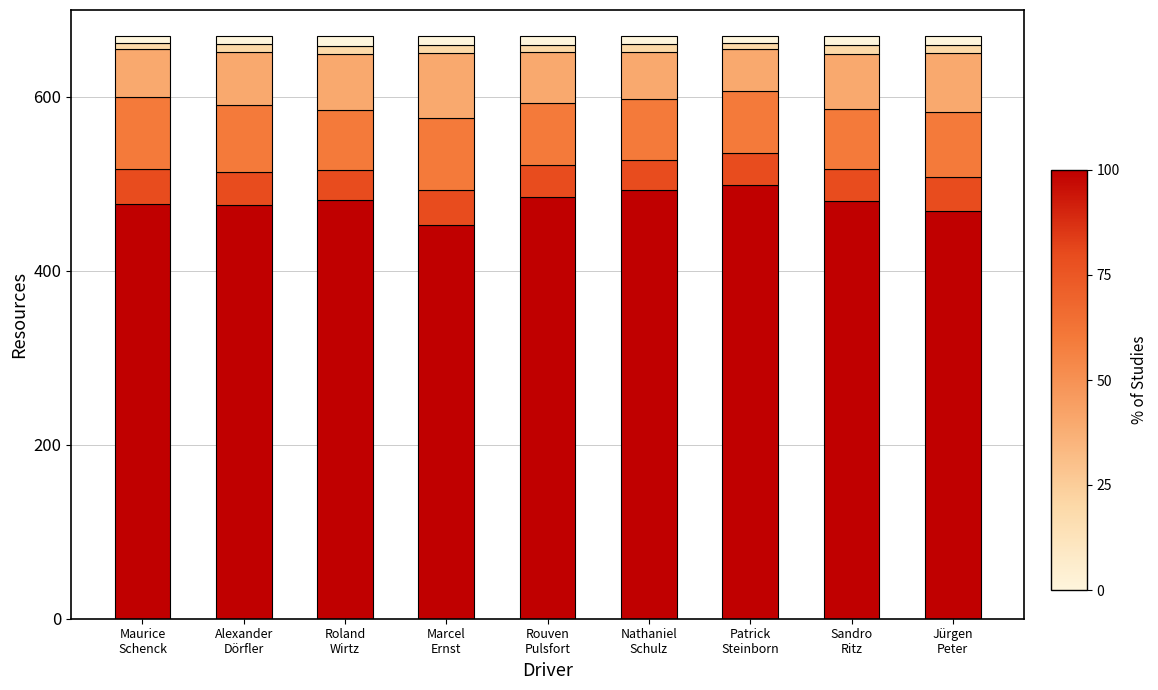

Are the bars grouped side by side (vs. stacked)?

No